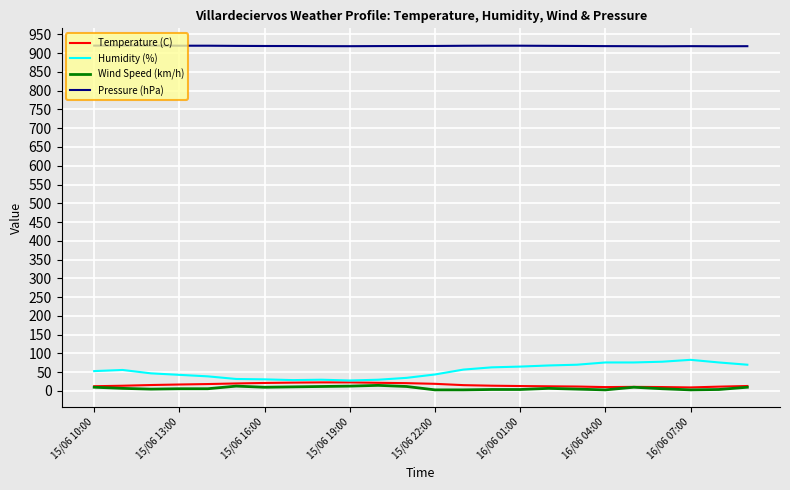

What is the highest value of the Humidity (%) series?

83.0